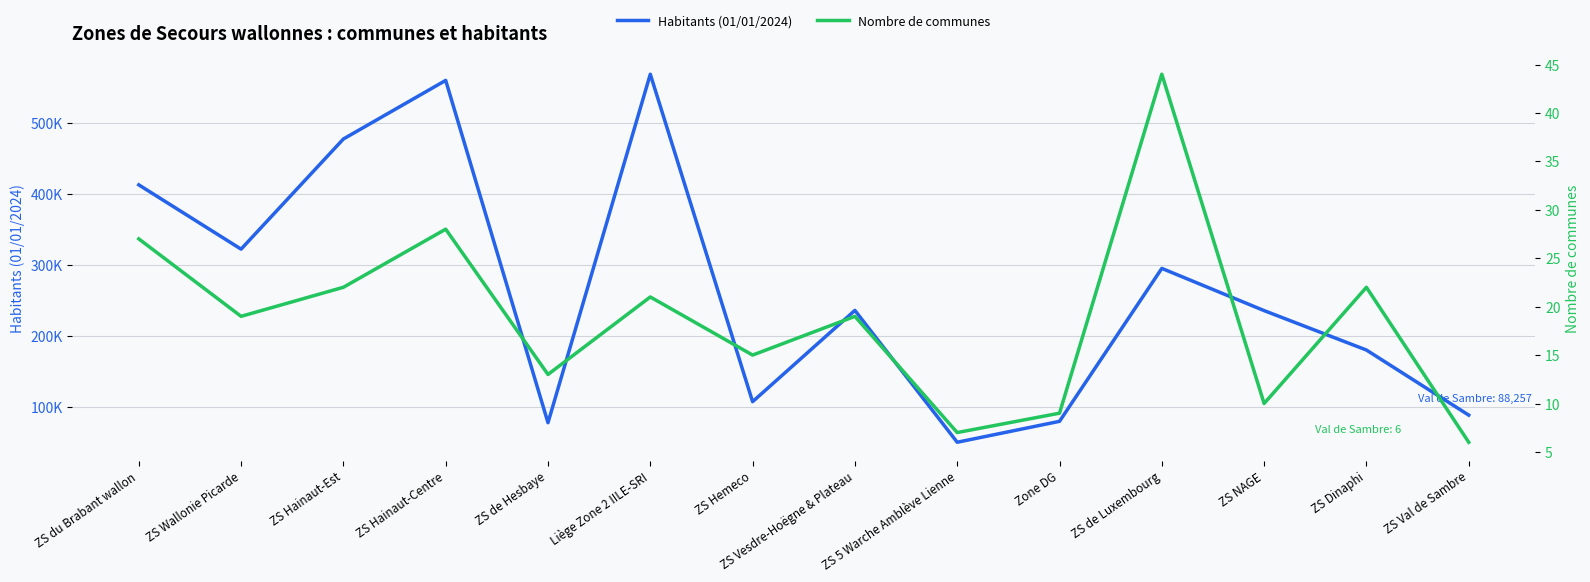

Which series has the largest total across all categories?

Habitants (01/01/2024)